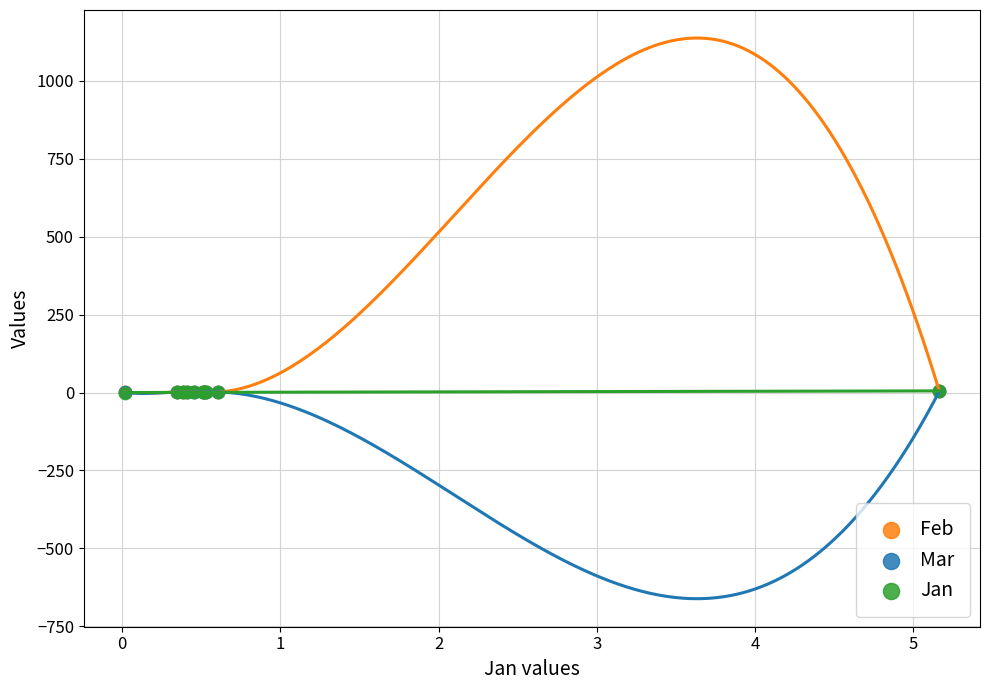

What are all the series names shown in the legend?

Feb, Mar, Jan